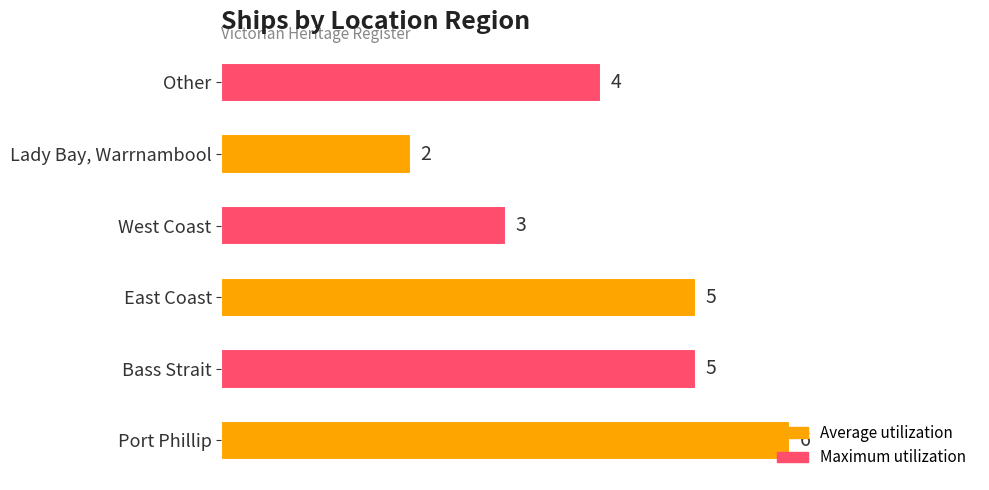

At which category does the chart reach its minimum across all series?

Lady Bay, Warrnambool